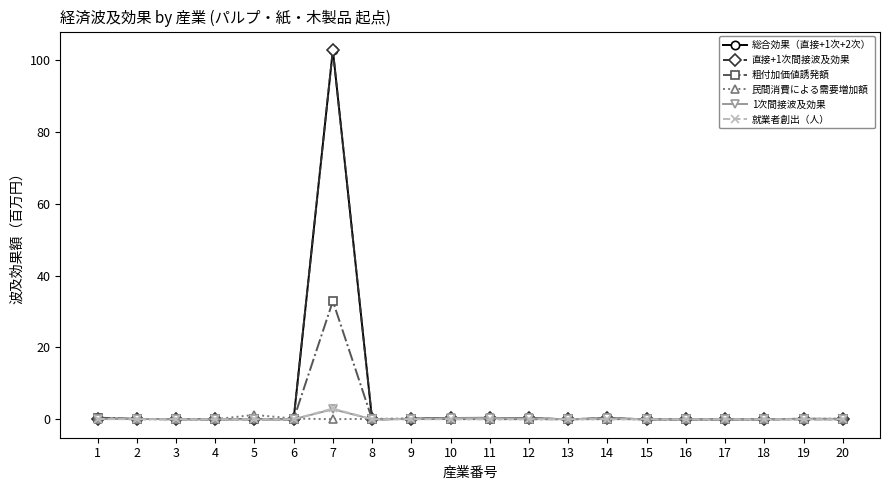

The value of 就業者創出（人） at 8 is 0.0. True or false?

True